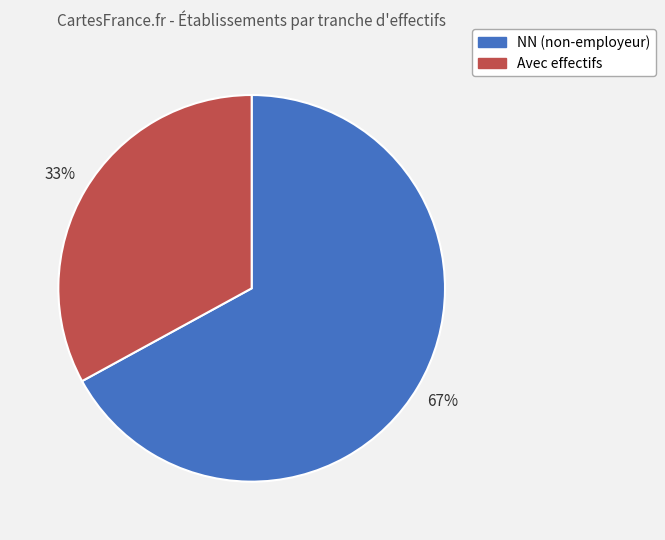

Count the number of slices in the pie.

2